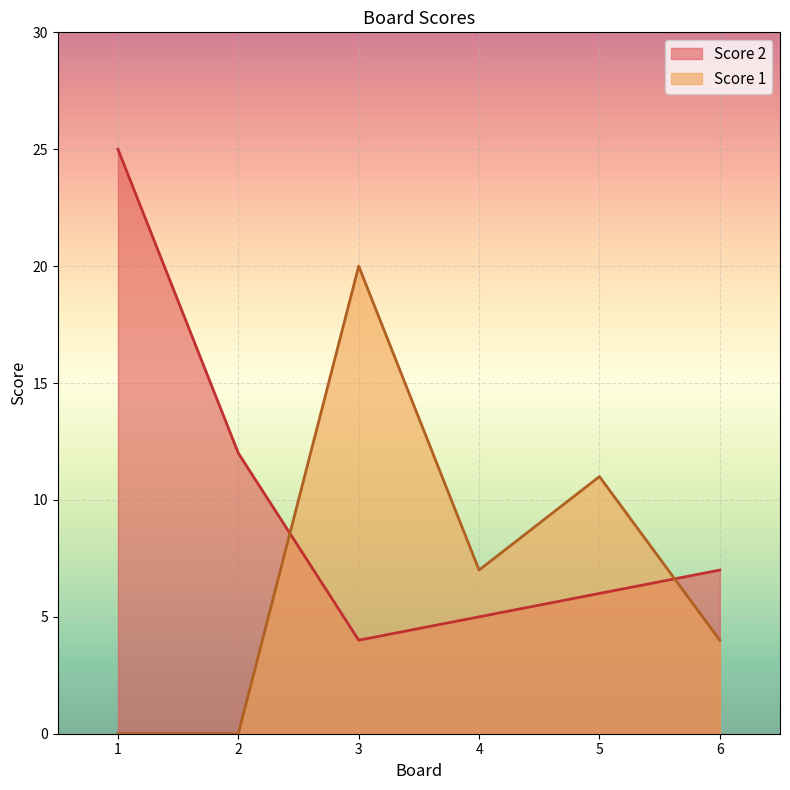

What is the difference between the maximum and minimum values in the Score 2 series?

21